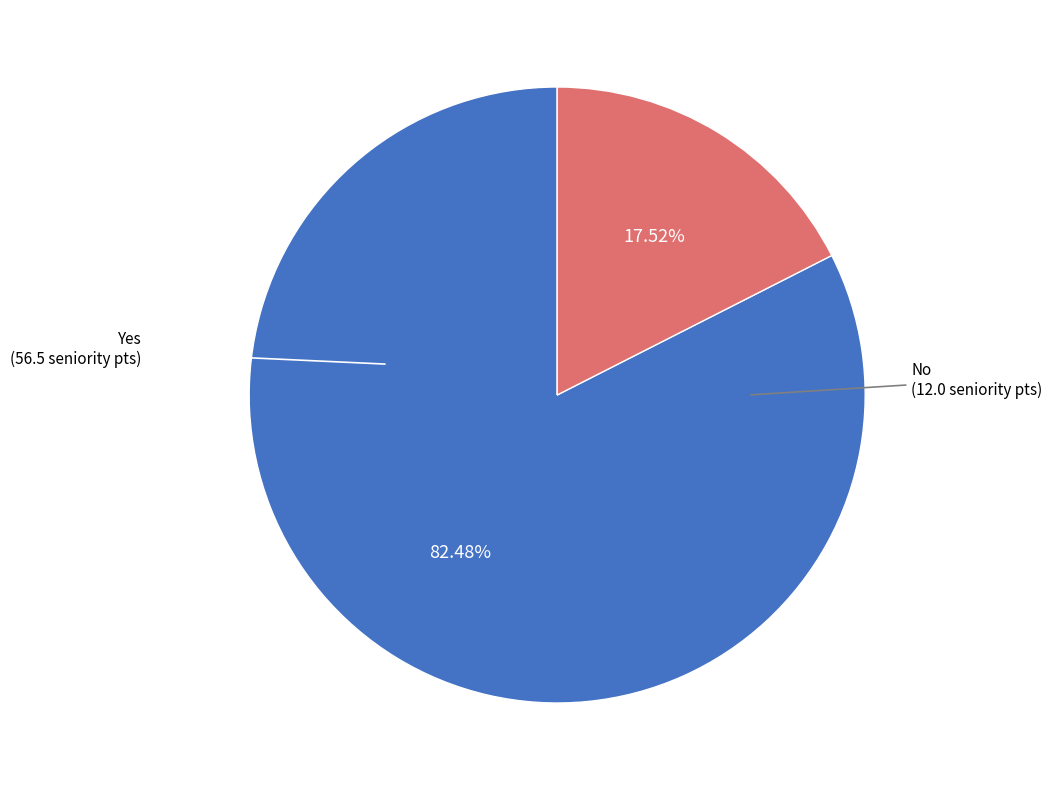

Is there a majority slice in this chart?

Yes